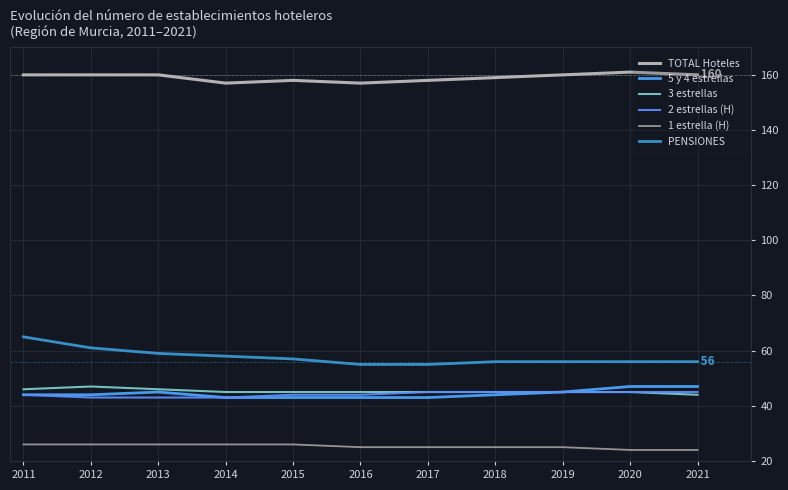

Where is 3 estrellas nearest to the value 45?

2014